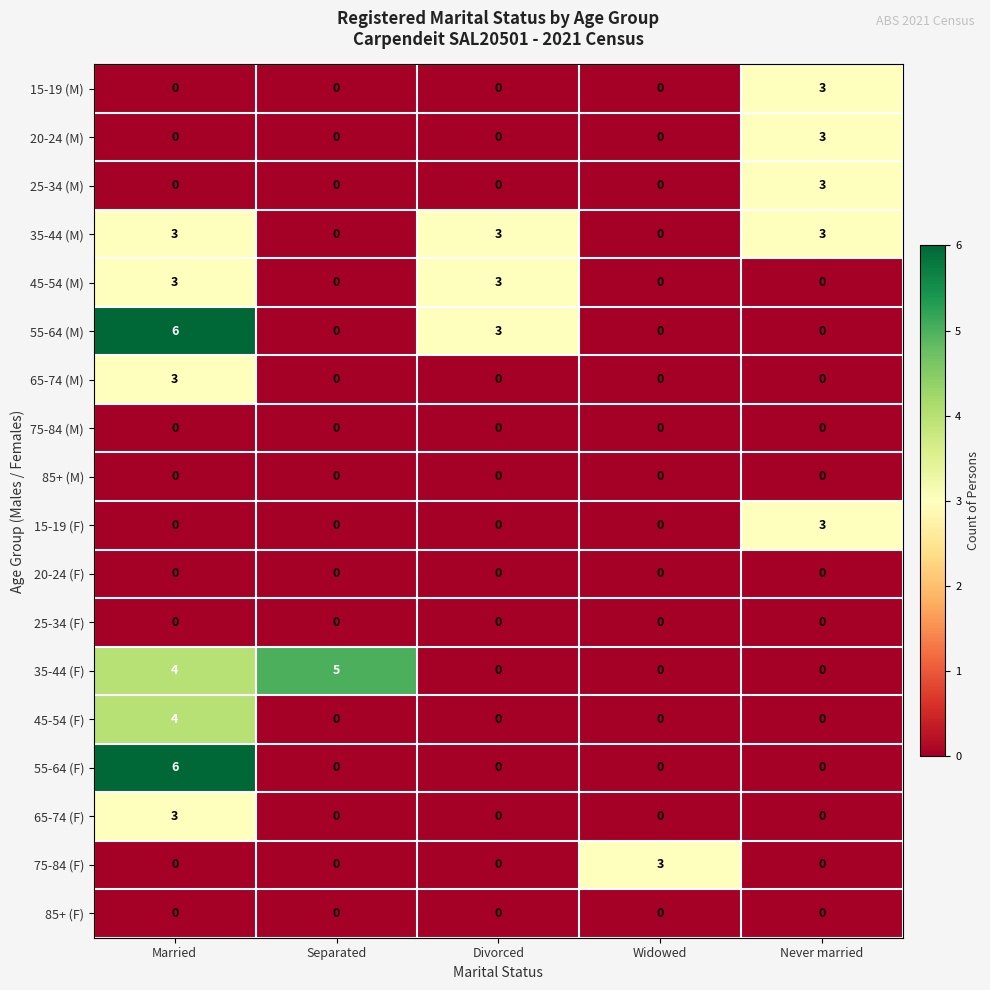

True or false: 65-74 (M) has a value of 0 at Separated.

True